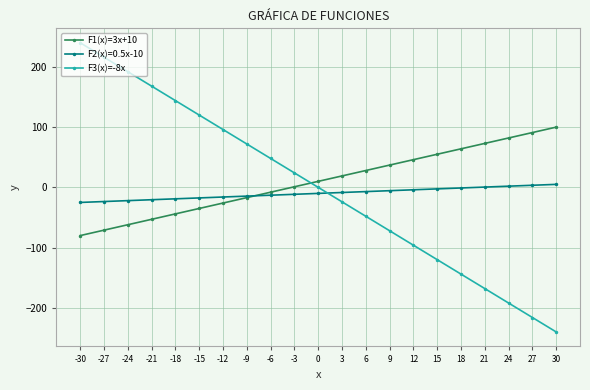

Is this an area chart (filled region under the line)?

No